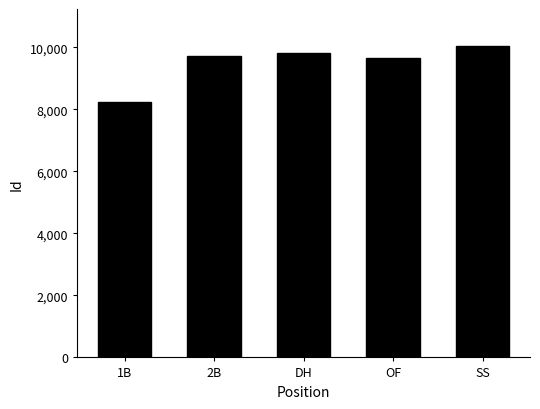

What is the value of the 5th bar from the left?

10032